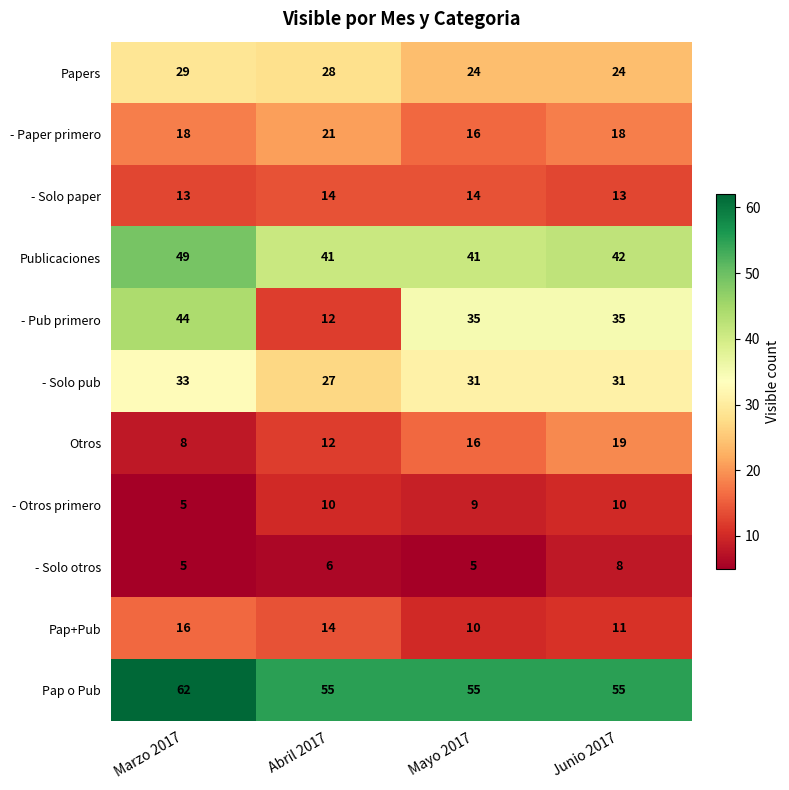

At which category is the sum across all series the highest?

Marzo 2017